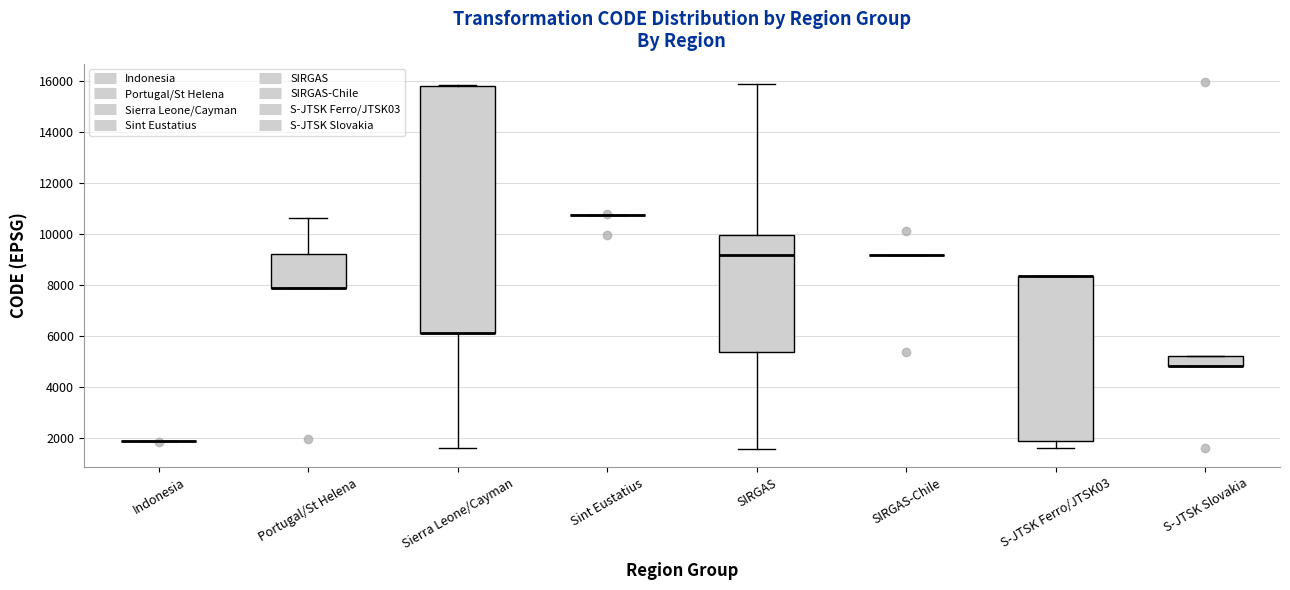

Reading left to right, transcribe this box plot: for each box, give where its median line is, the range the box spans, and where its two whiskers end, as read against the y-axis. The values are not printed on the chart, so give them approximately, as read against the axis.

Indonesia: box collapsed to a line at 1800, whiskers 1800 to 1800
Portugal/St Helena: median 7800 (drawn on the box's lower edge), box 7800 to 9200, whiskers 7800 to 10600
Sierra Leone/Cayman: median 6200 (drawn on the box's lower edge), box 6200 to 15800, whiskers 1600 to 15800
Sint Eustatius: box collapsed to a line at 10800, whiskers 10800 to 10800
SIRGAS: median 9200, box 5400 to 10000, whiskers 1600 to 15800
SIRGAS-Chile: box collapsed to a line at 9200, whiskers 9200 to 9200
S-JTSK Ferro/JTSK03: median 8400 (drawn on the box's upper edge), box 1800 to 8400, whiskers 1600 to 8400
S-JTSK Slovakia: median 4800 (drawn on the box's lower edge), box 4800 to 5200, whiskers 4800 to 5200